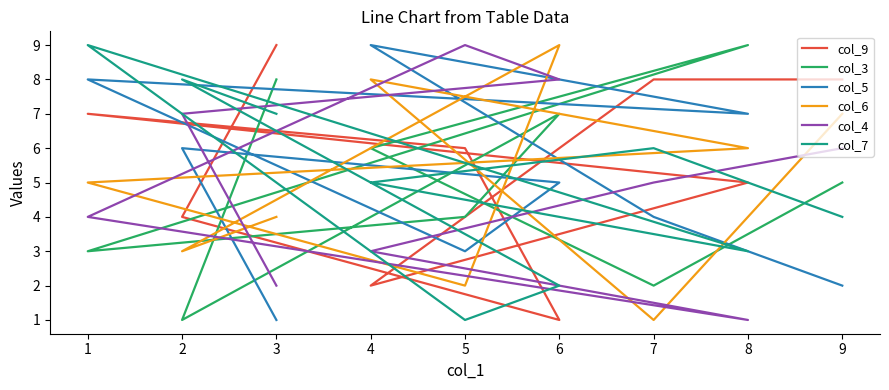

How many series are shown in this chart?

6